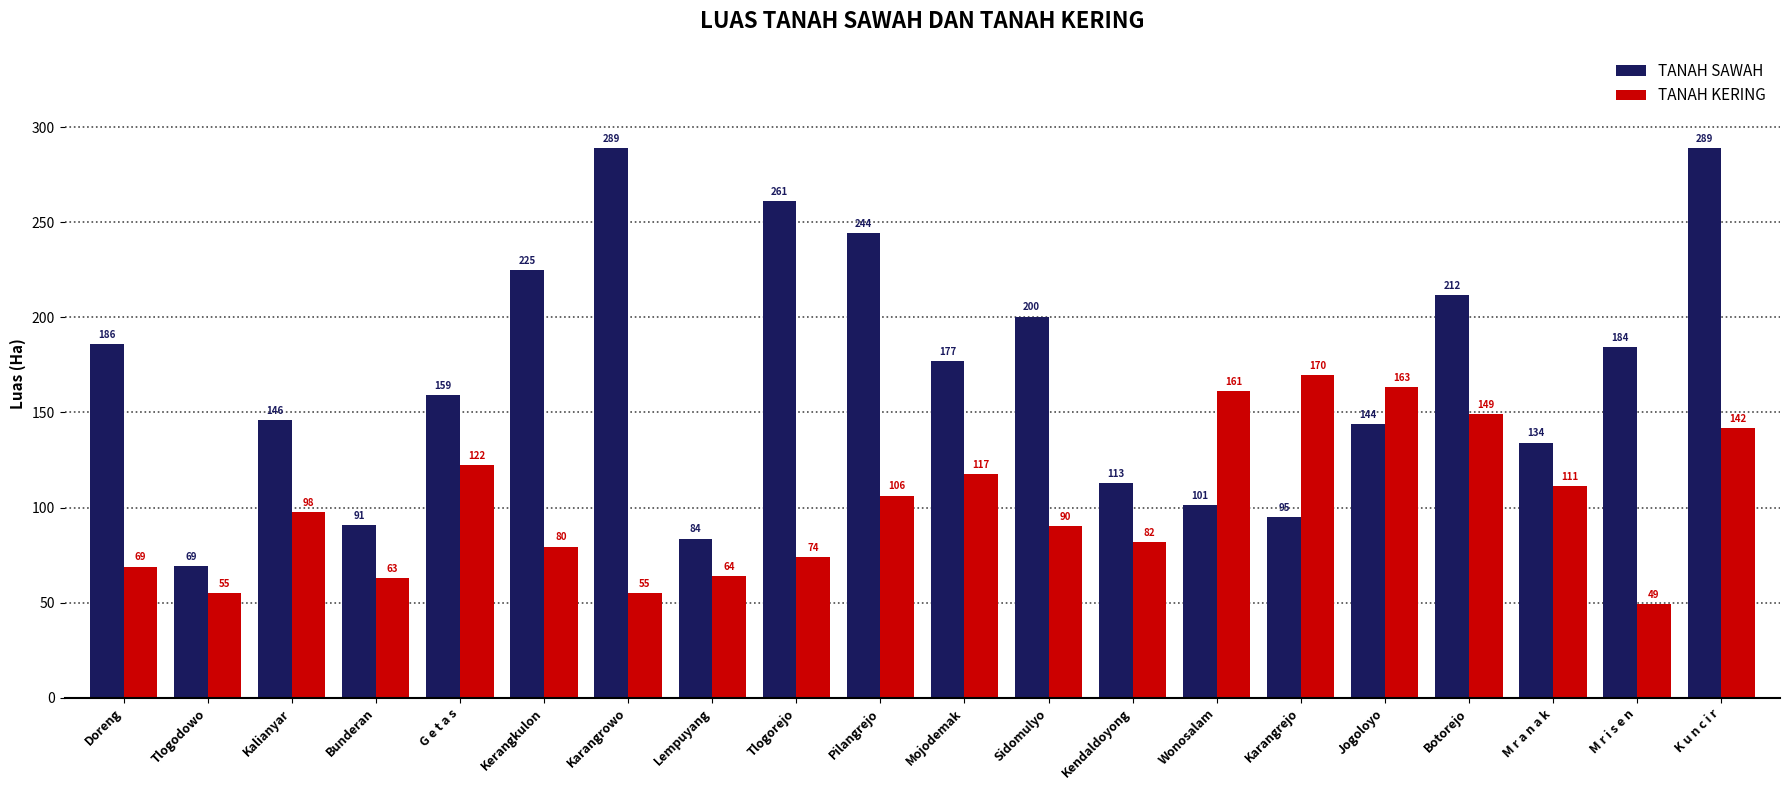

The TANAH KERING series shows 91.9 at Lempuyang. True or false?

False